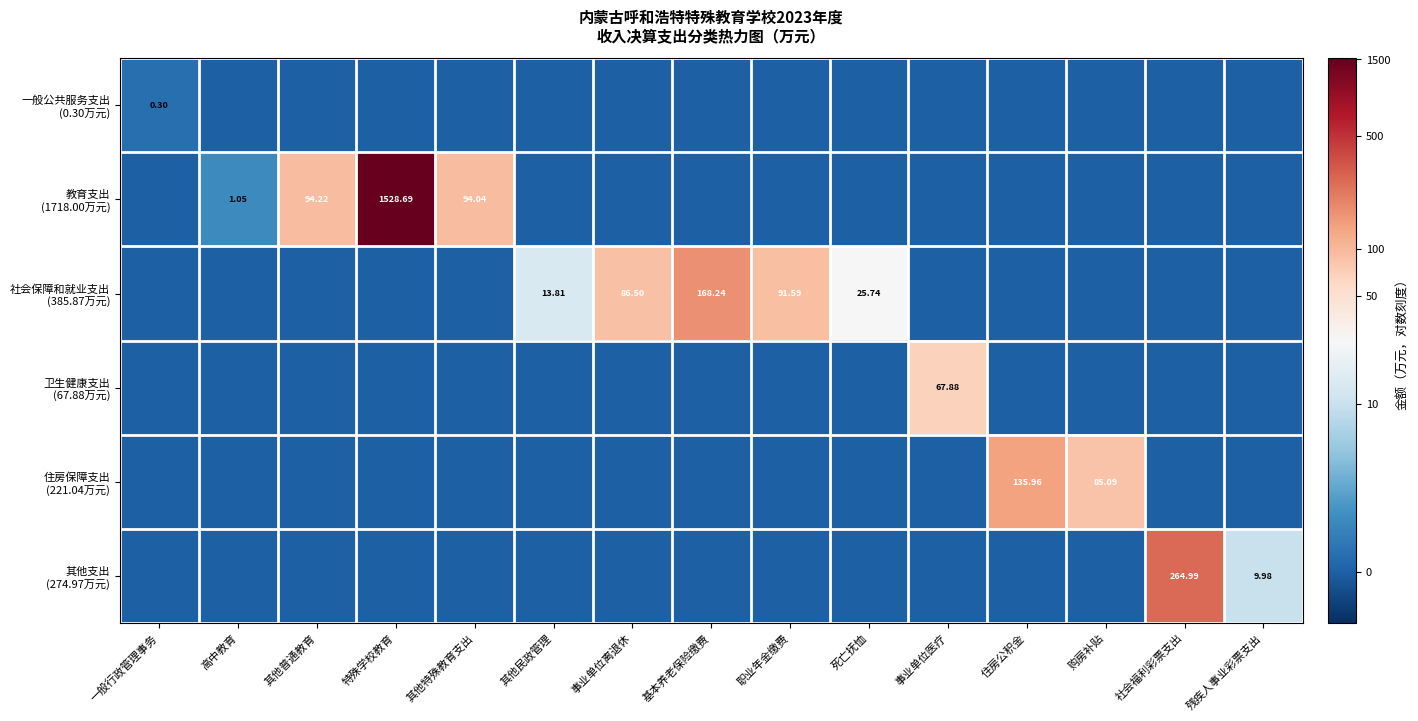

Is the value of 教育支出 (1718.00万元) at 特殊学校教育 greater than the value of 住房保障支出 (221.04万元) at 购房补贴?

Yes